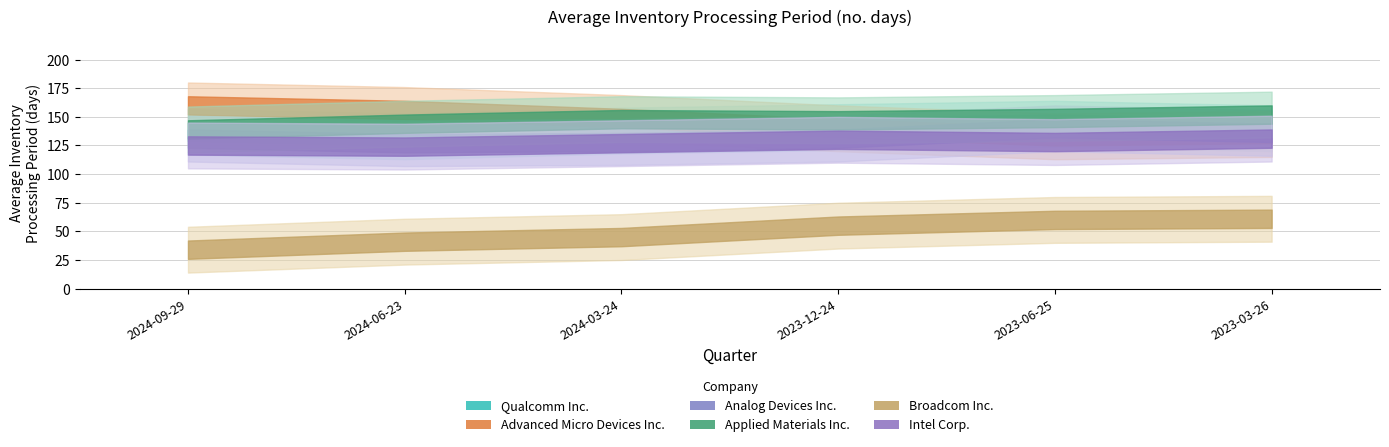

What is the difference between the maximum and minimum values in the Advanced Micro Devices Inc. series?

27